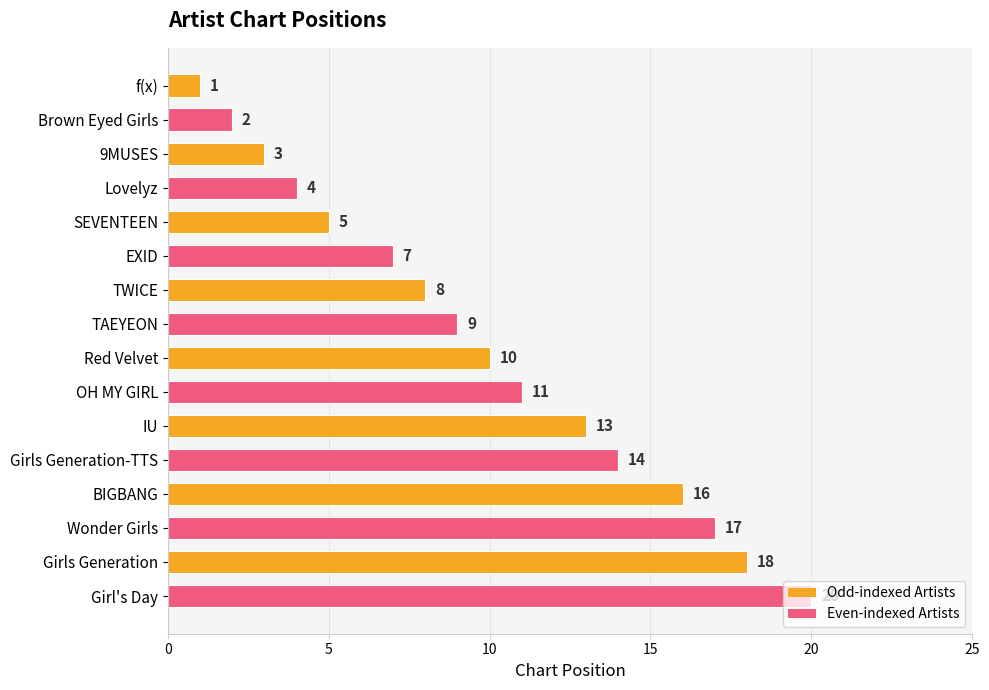

At which category does the chart reach its peak across all series?

Girl's Day